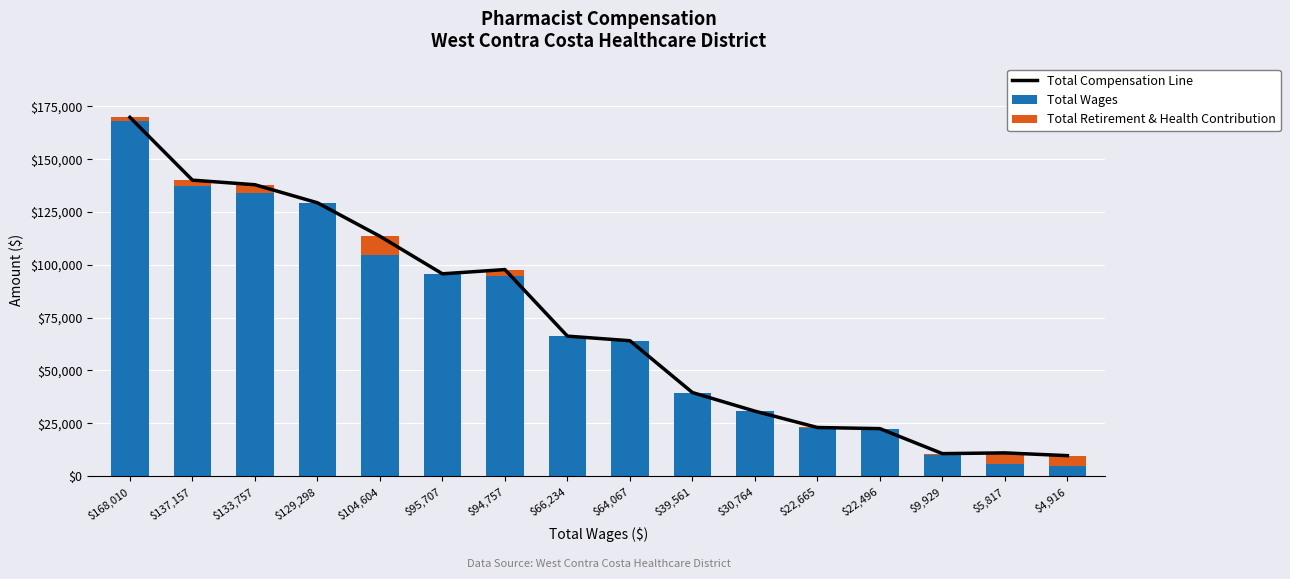

Which series has the widest spread of values?

Total Wages